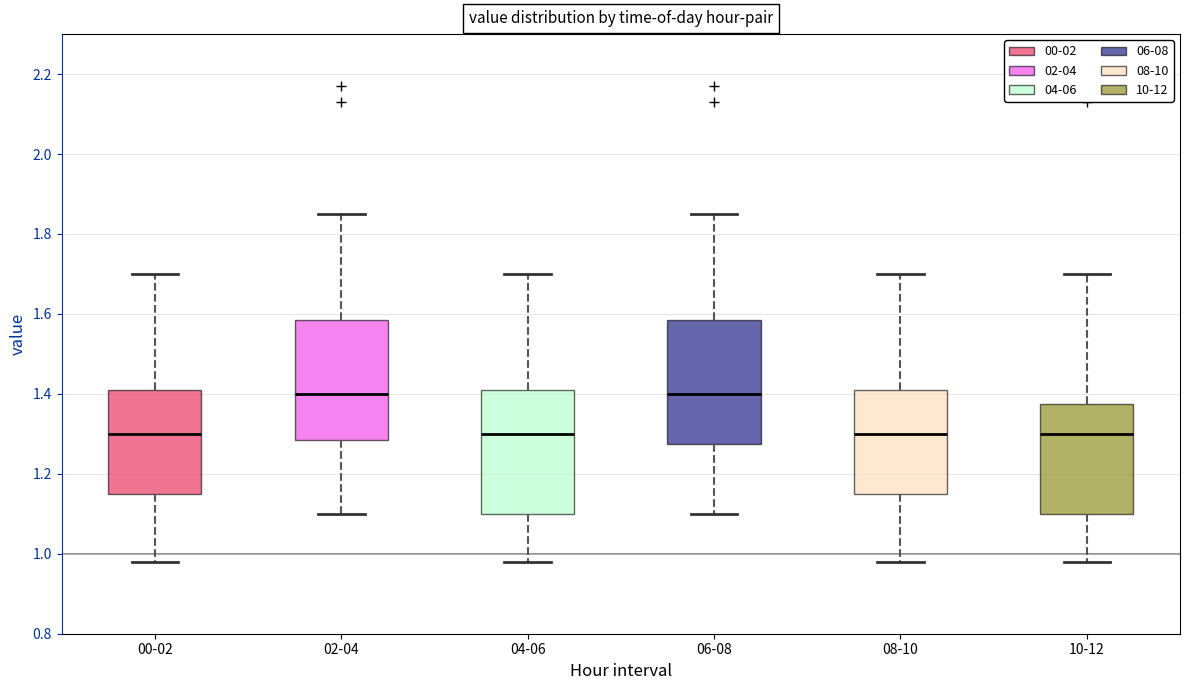

Where is the upper edge of the box for 08-10 on the y-axis? The values are not printed on the chart, so give them approximately, as read against the axis.

1.42